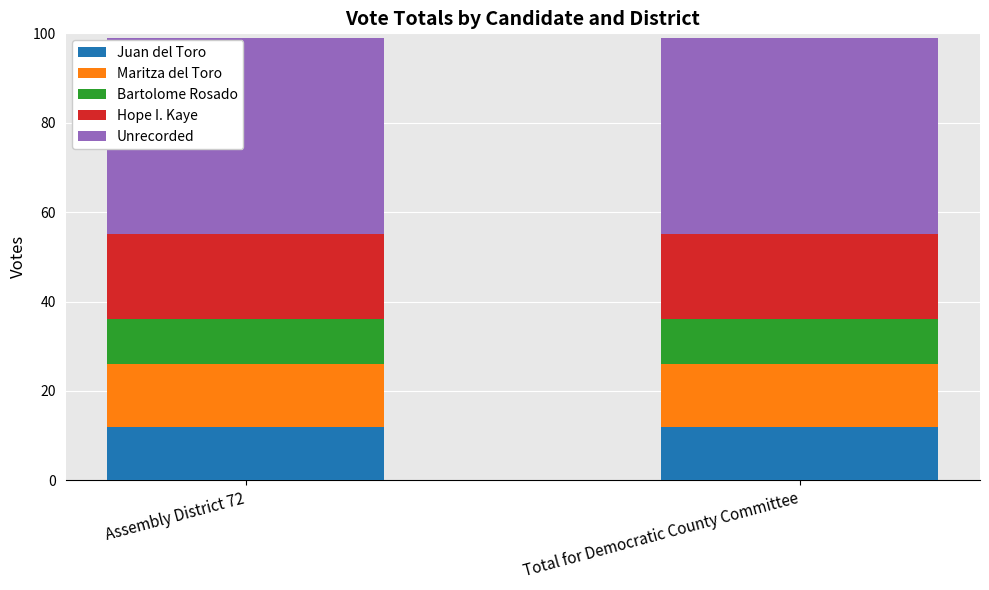

What is the approximate value of Juan del Toro at Total for Democratic County Committee?

12